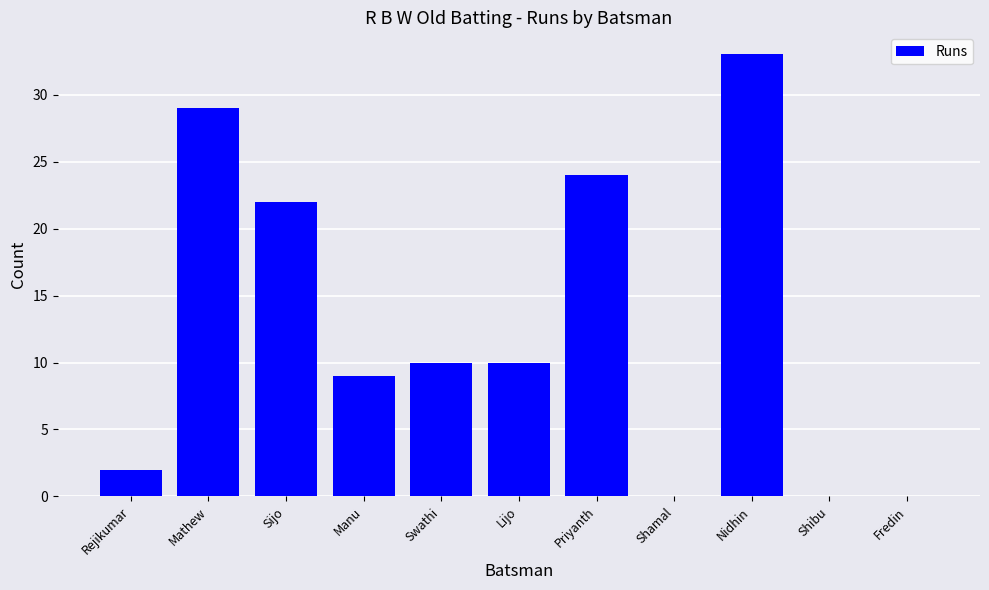

What is the average value?

13